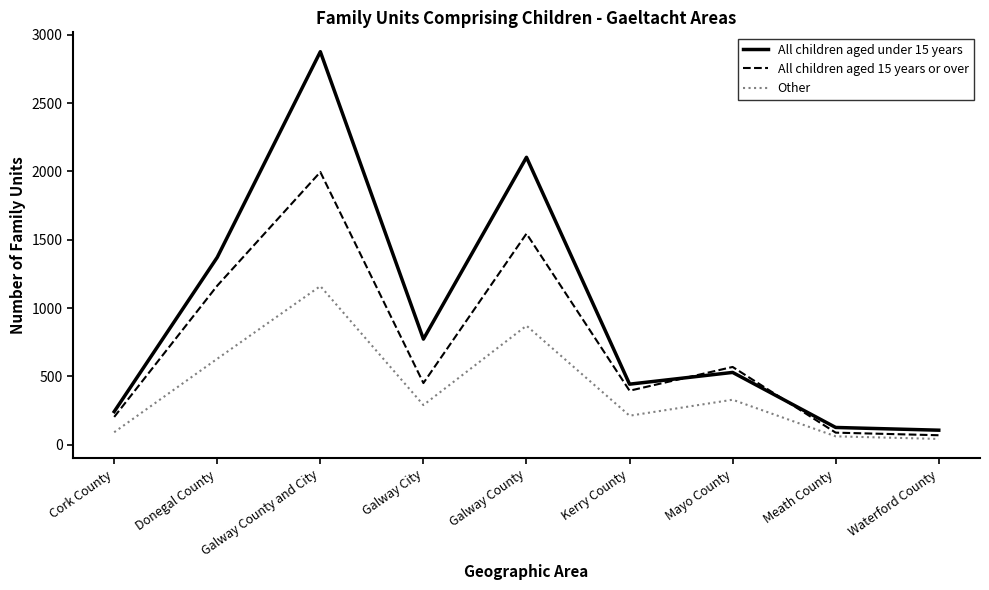

Which category has the highest value across all series?

Galway County and City